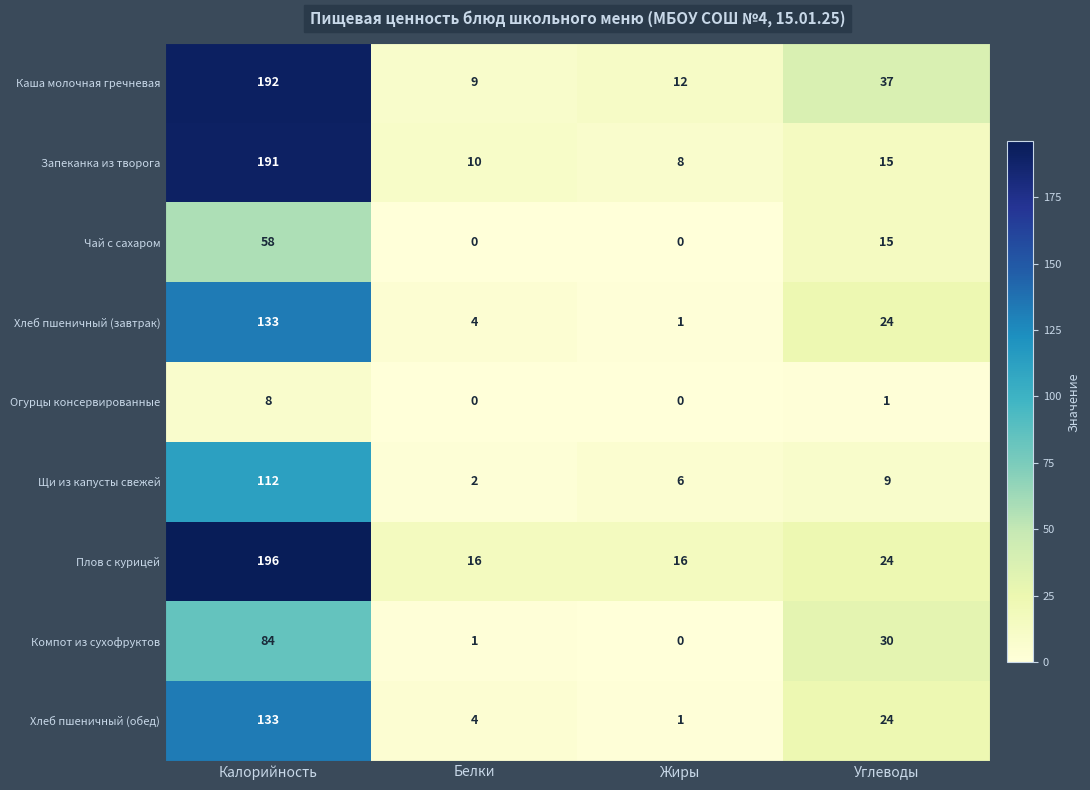

What is the maximum value shown in the chart?

196